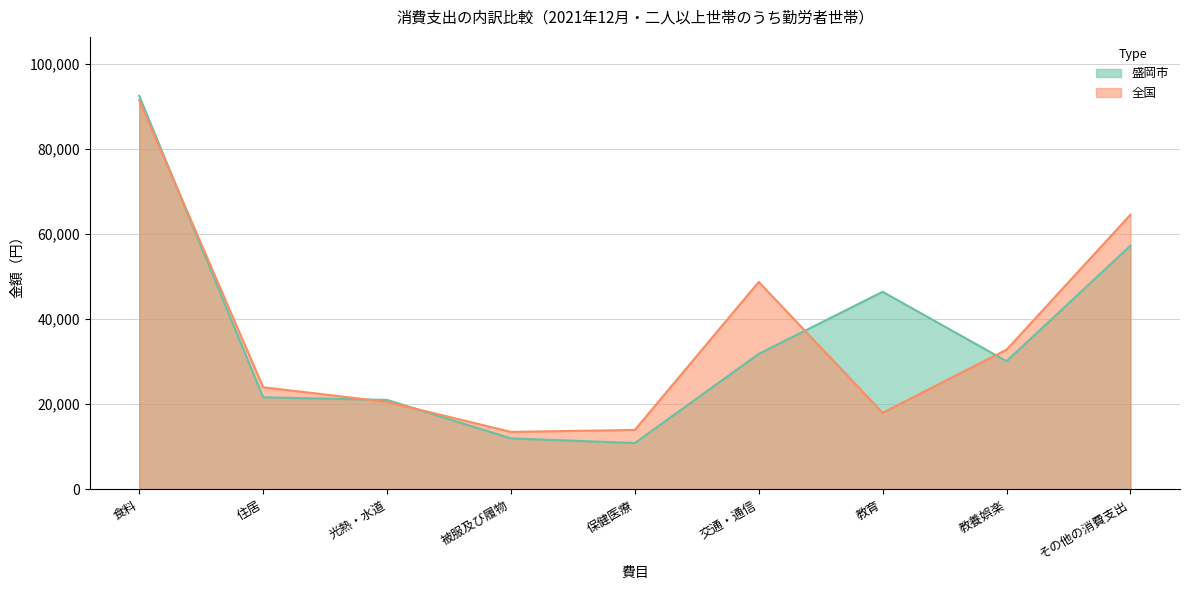

List the series in order of their overall mean, lowest first.

盛岡市, 全国